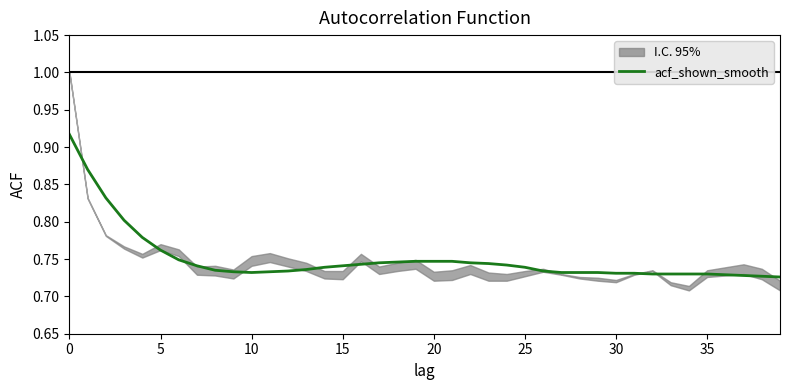

Is it true that the value at 34 is 1.0?

False